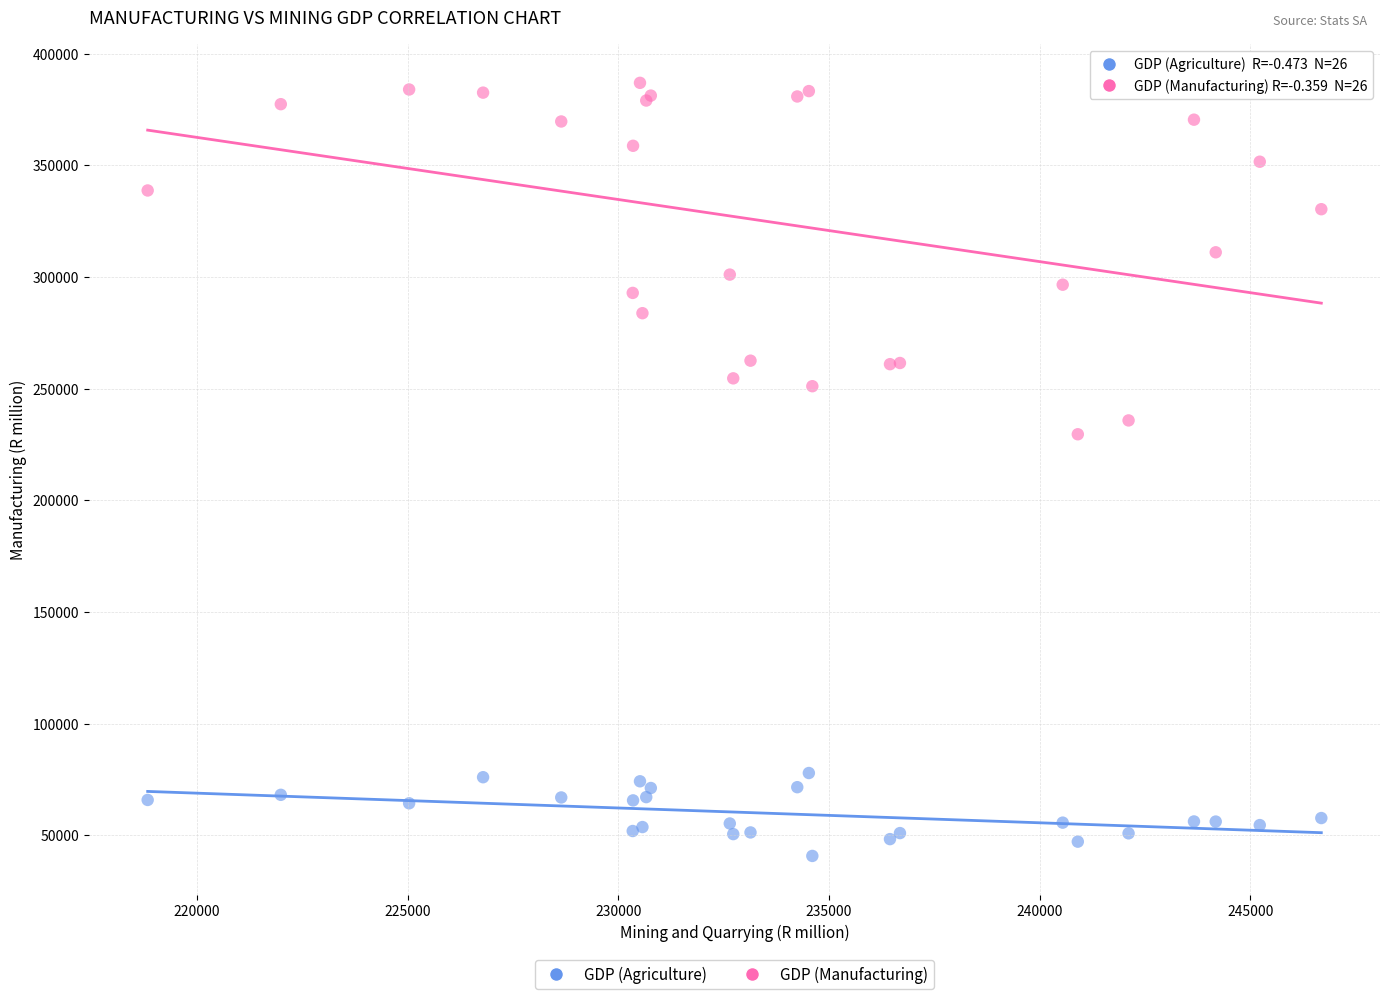

Which series reaches the minimum Y coordinate?

GDP (Agriculture)